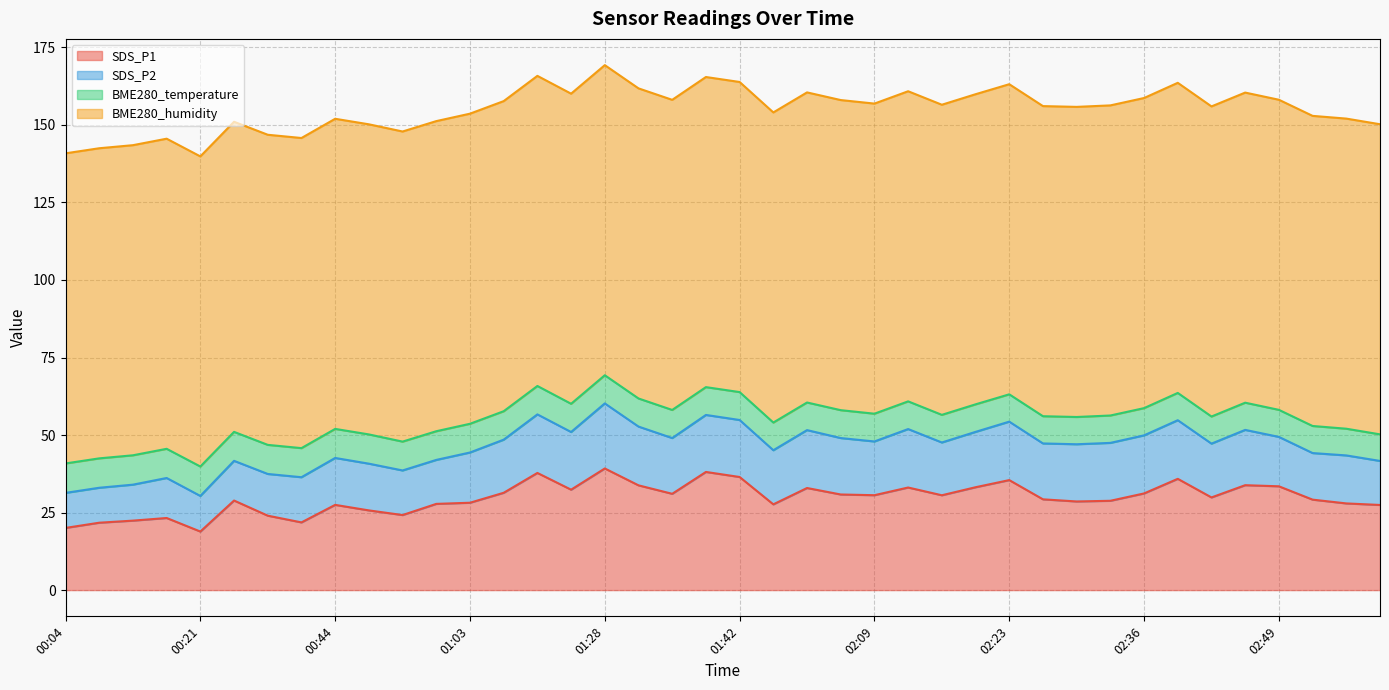

True or false: BME280_temperature and BME280_humidity intersect in this chart.

False